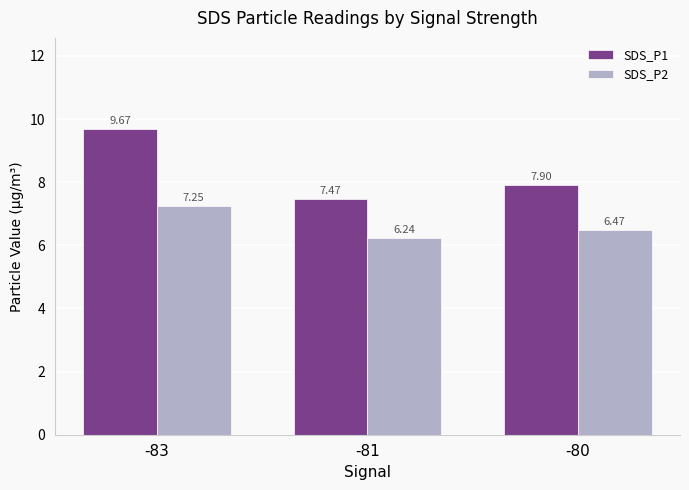

What is the difference between the second highest and minimum values in the SDS_P1 series?

0.4